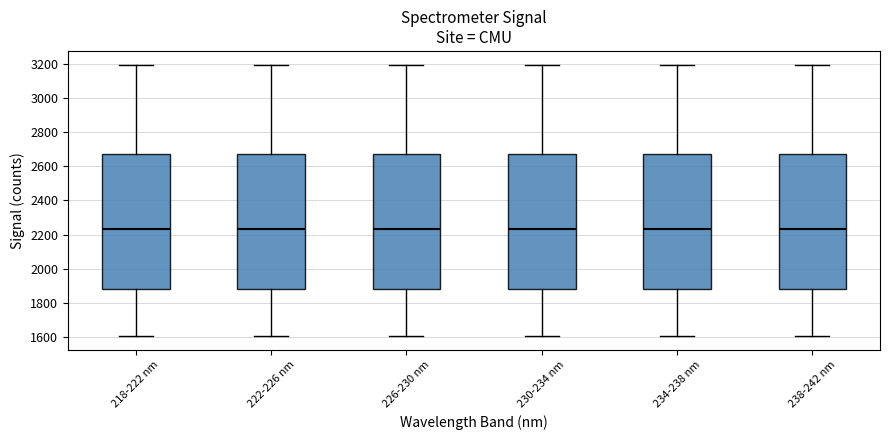

Where does the lower whisker of the box for 226-230 nm end on the y-axis? The values are not printed on the chart, so give them approximately, as read against the axis.

1600